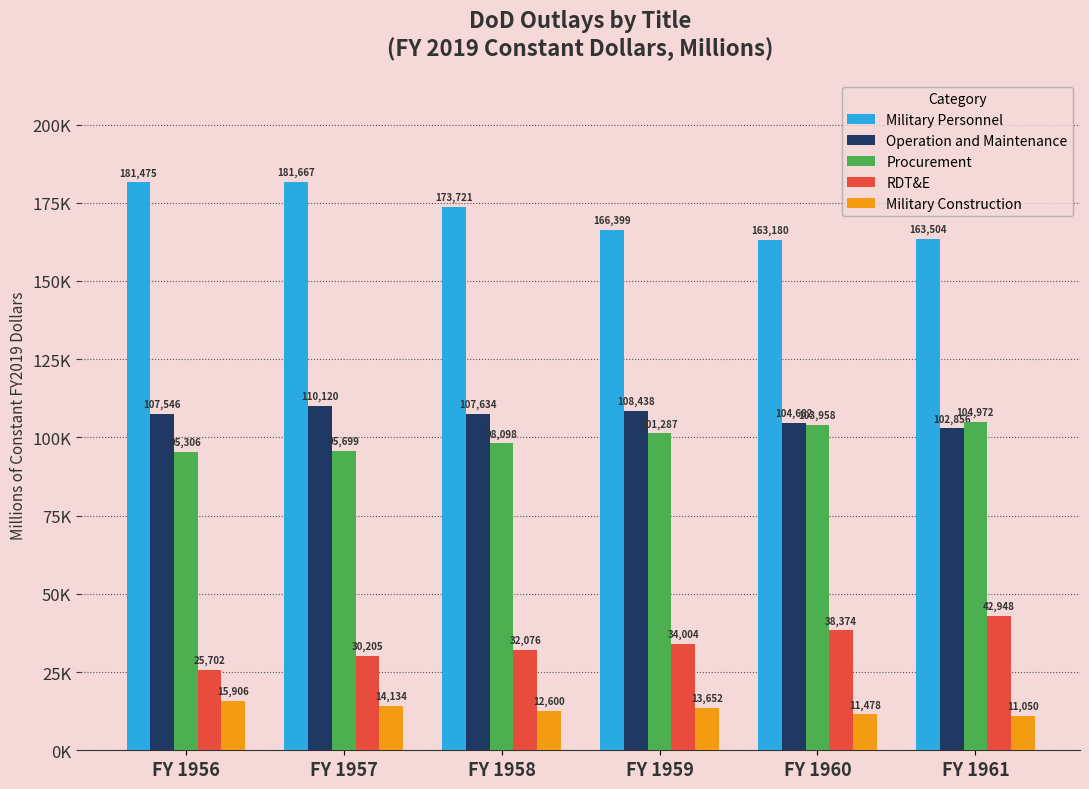

What is the total value across all series at FY 1961?

425330